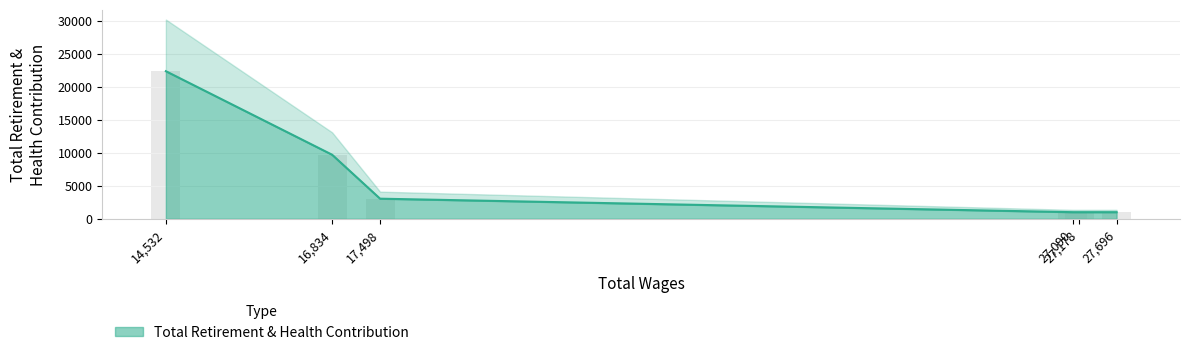

List the labels in order of value, smallest first.

27696, 27178, 27090, 17498, 16834, 14532